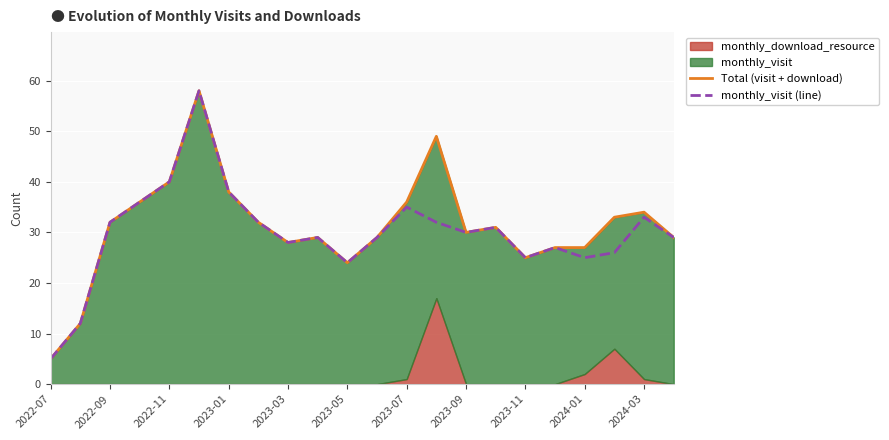

At which label does Total (visit + download) reach its minimum?

2022-07